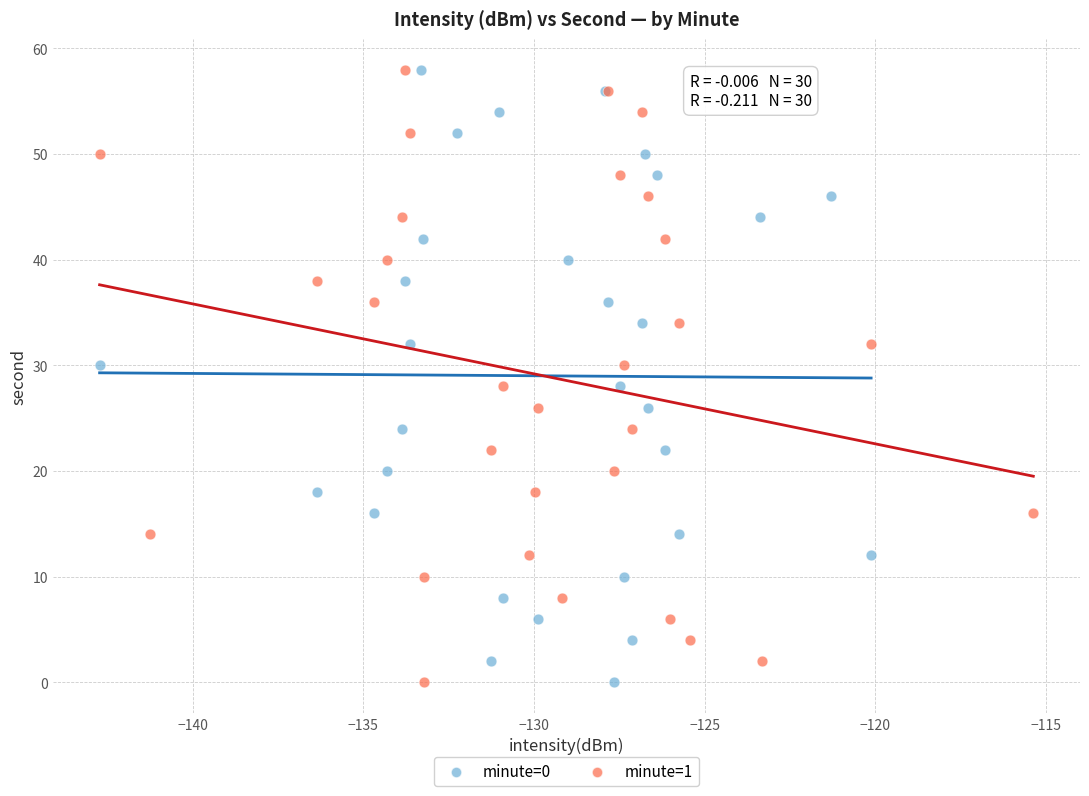

What are all the series names shown in the legend?

minute=0, minute=1